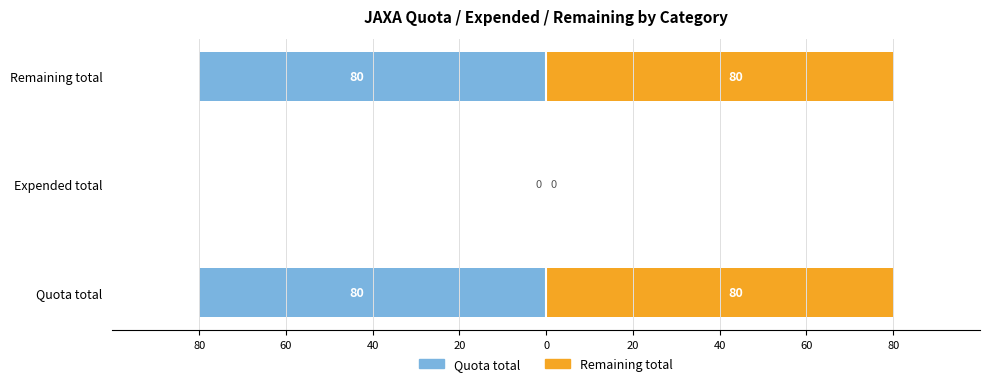

Between Quota total and Expended total, which series saw the biggest shift?

Quota total